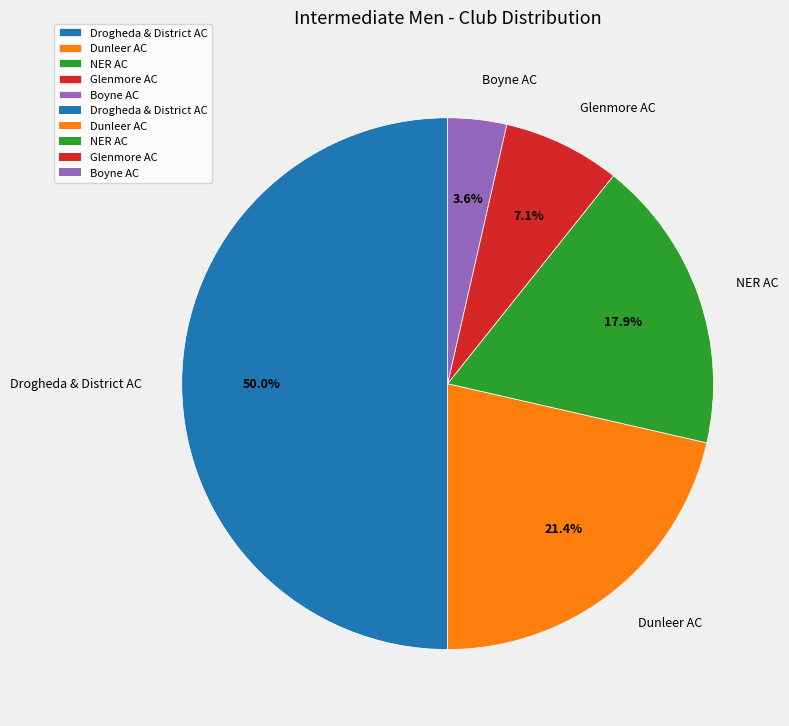

Does Glenmore AC account for over 50% of the chart?

No